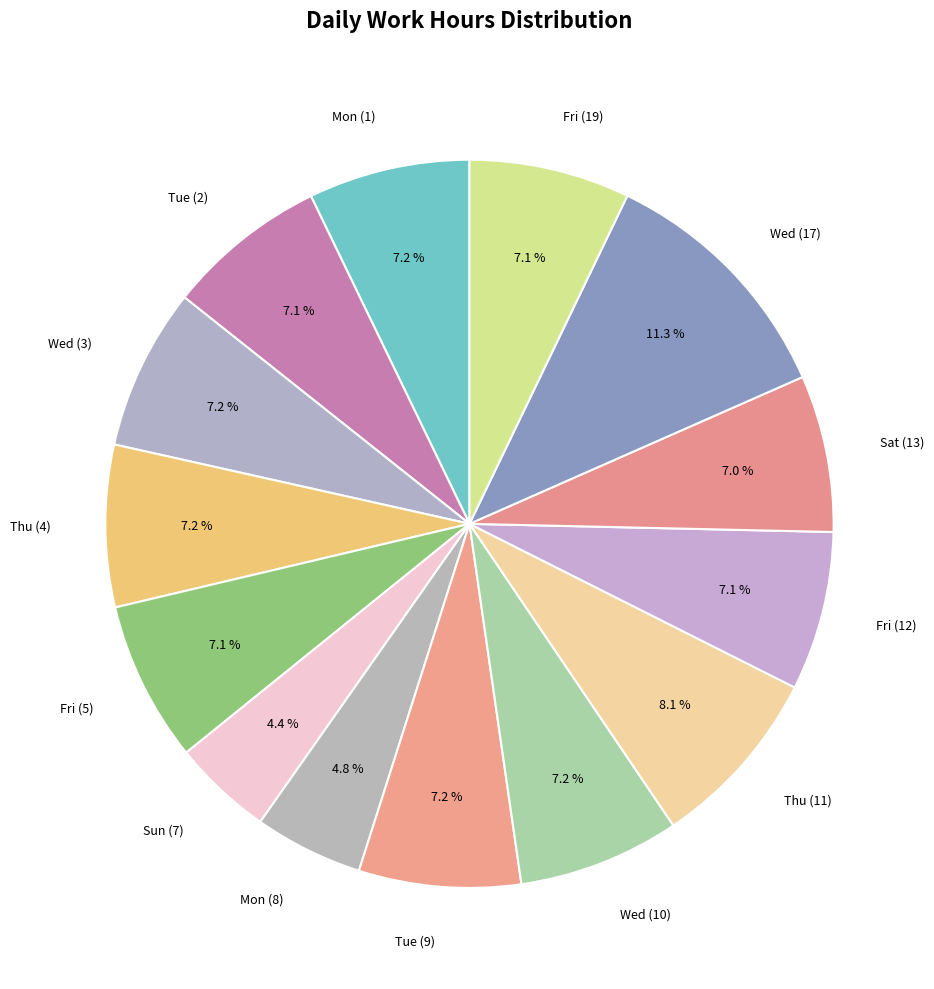

Is the sum of Sat (13) and Wed (3) greater than half?

No